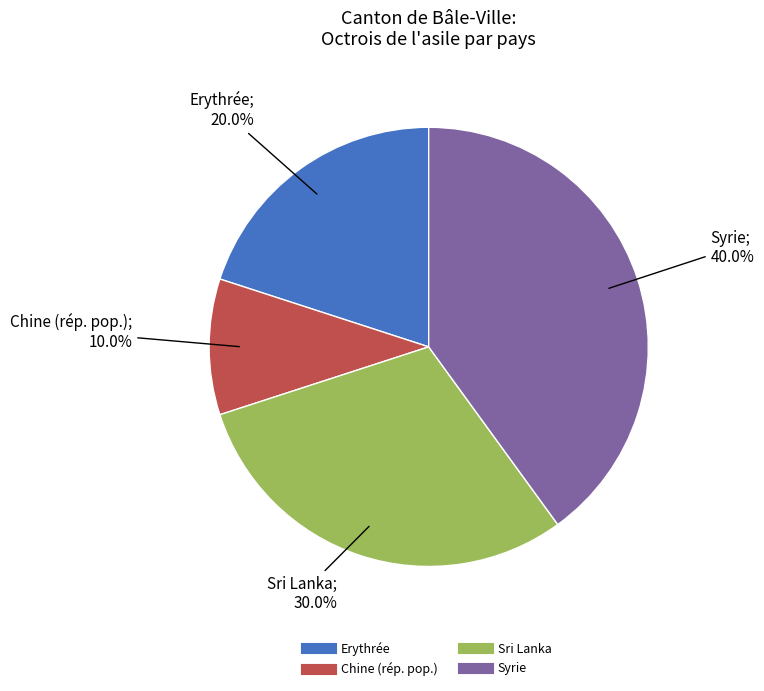

Does any single category account for the majority?

No